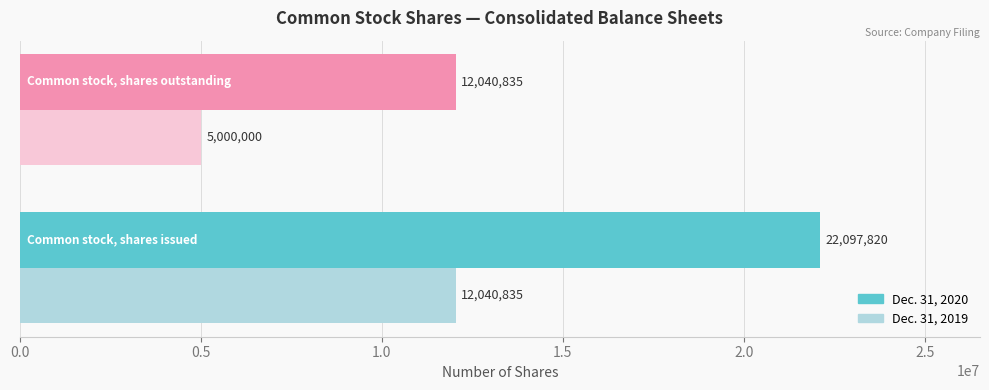

Which series has the largest total across all categories?

Dec. 31, 2020